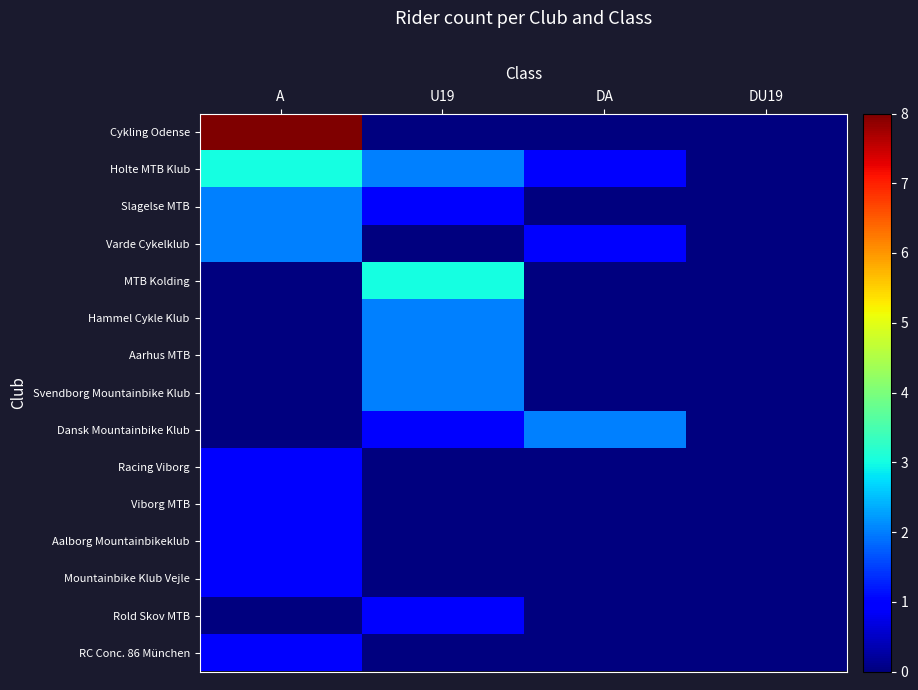

Is it true that Aalborg Mountainbikeklub equals 0 at U19?

True